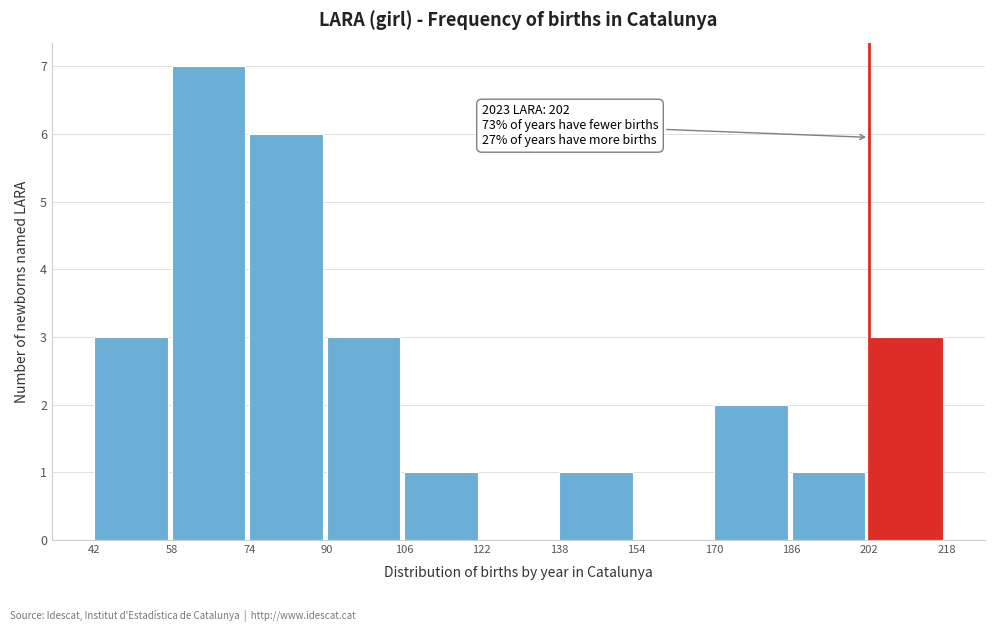

Which range on the x-axis has the tallest bar?

58 to 74